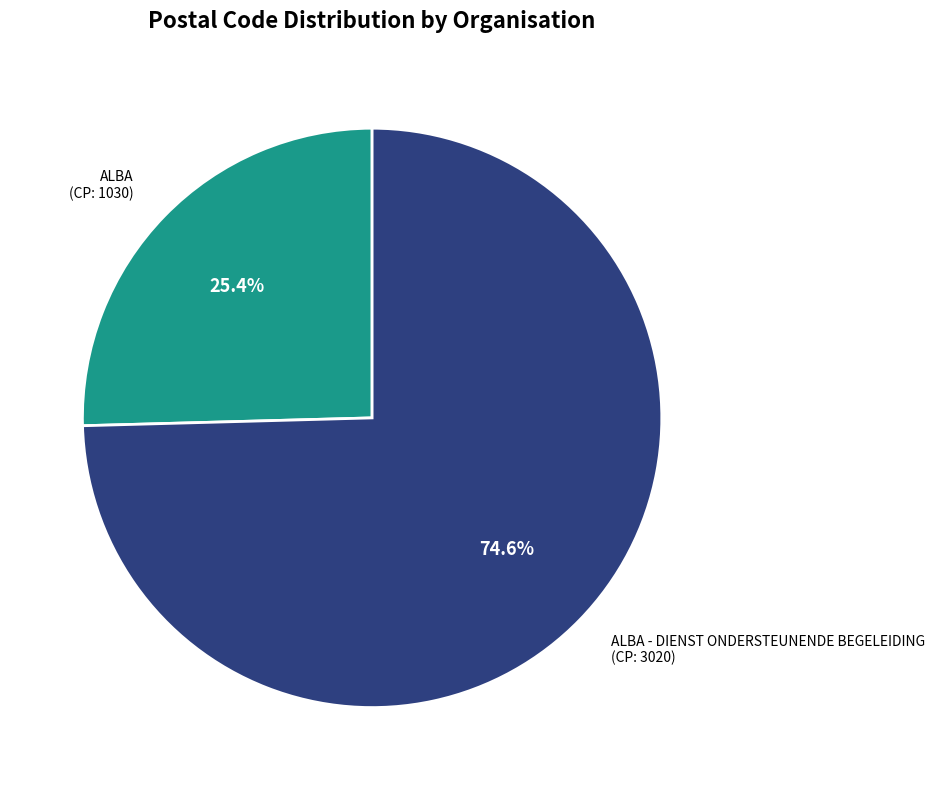

Does any single category account for the majority?

Yes